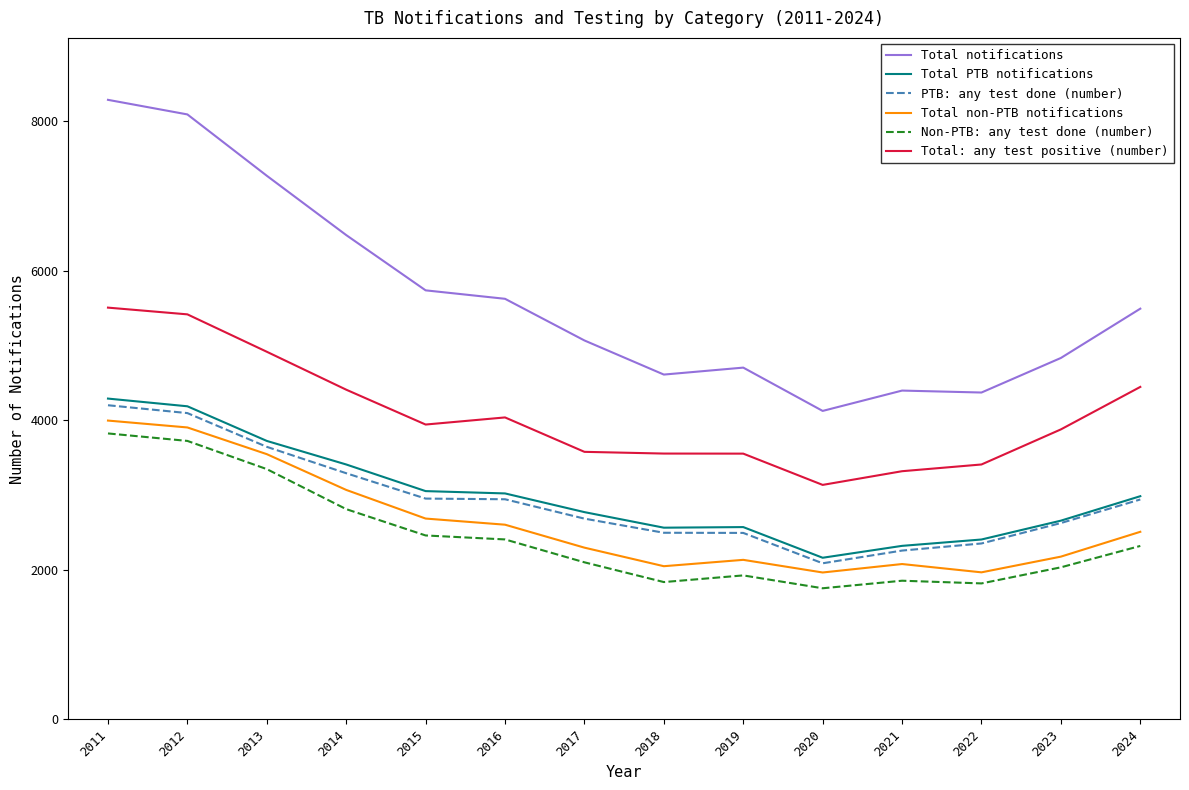

Read the Total non-PTB notifications value at 2018, to the nearest 100.

2000